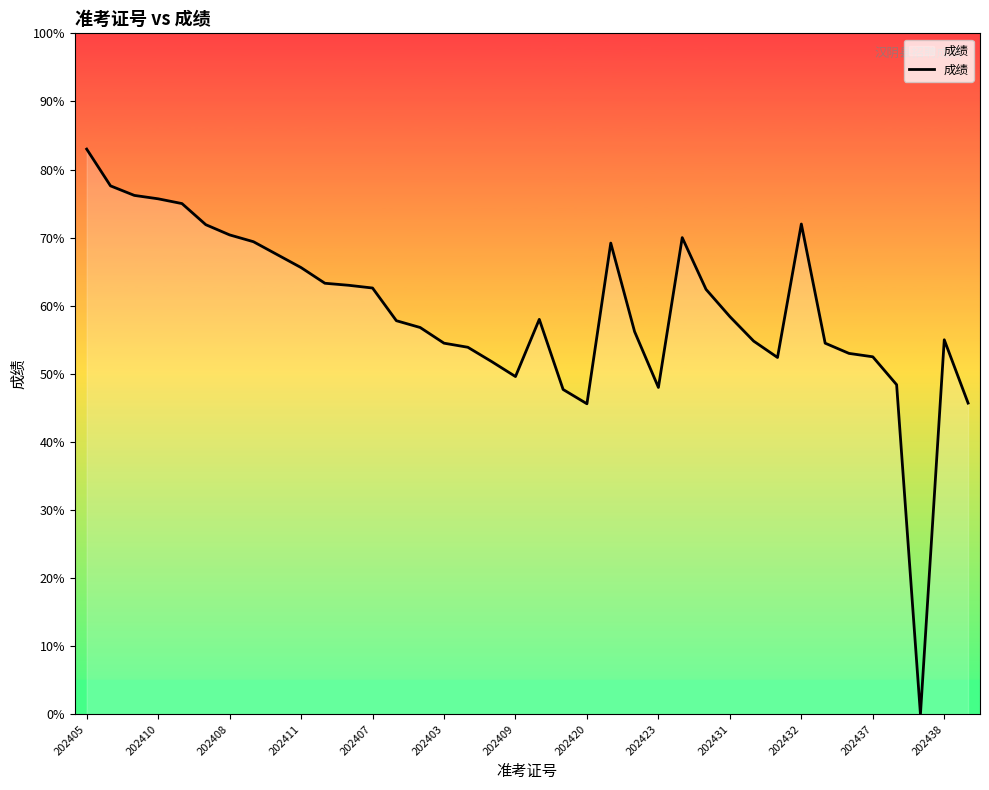

What is the difference between the maximum and minimum values?

83.0